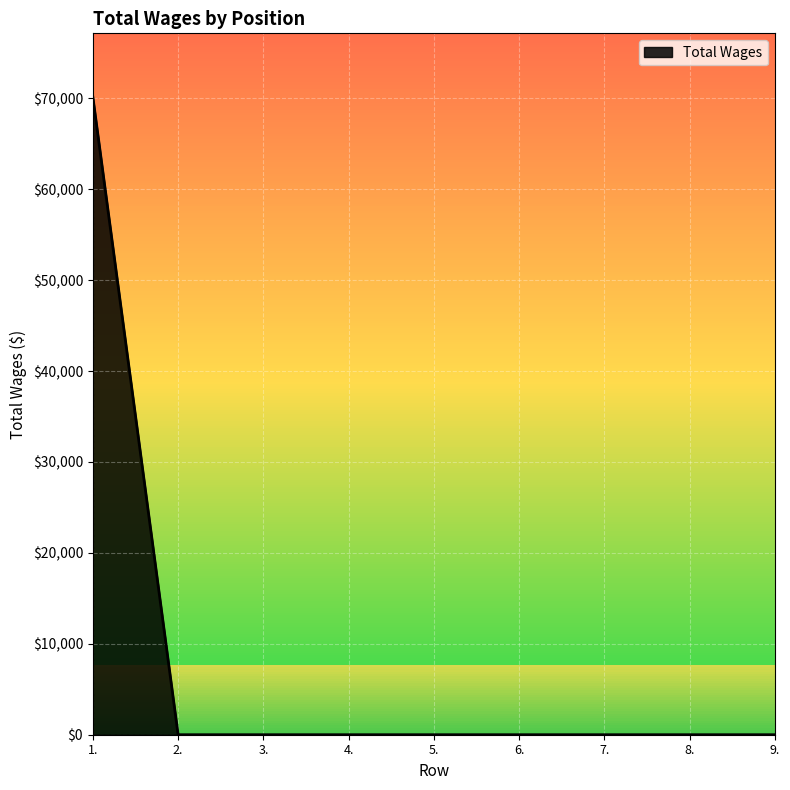

Reading right to left, list all the values displayed in this chart.

9.=0	8.=0	7.=0	6.=0	5.=0	4.=0	3.=0	2.=0	1.=70131